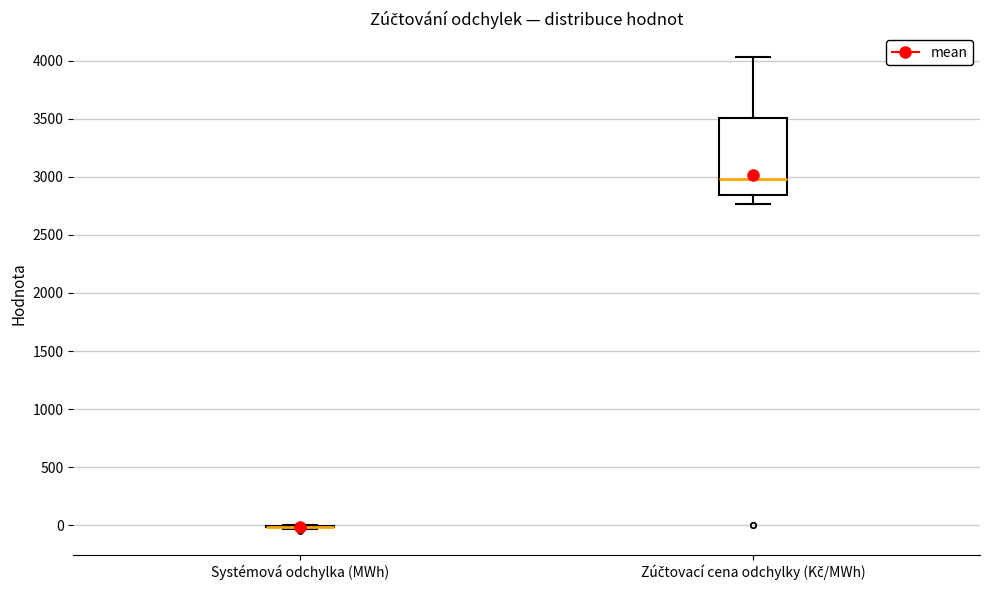

Reading left to right, transcribe this box plot: for each box, give where its median line is, the range the box spans, and where its two whiskers end, as read against the y-axis. The values are not printed on the chart, so give them approximately, as read against the axis.

Systémová odchylka (MWh): box collapsed to a line at 0, whiskers -50 to 0
Zúčtovací cena odchylky (Kč/MWh): median 3000, box 2850 to 3500, whiskers 2750 to 4050